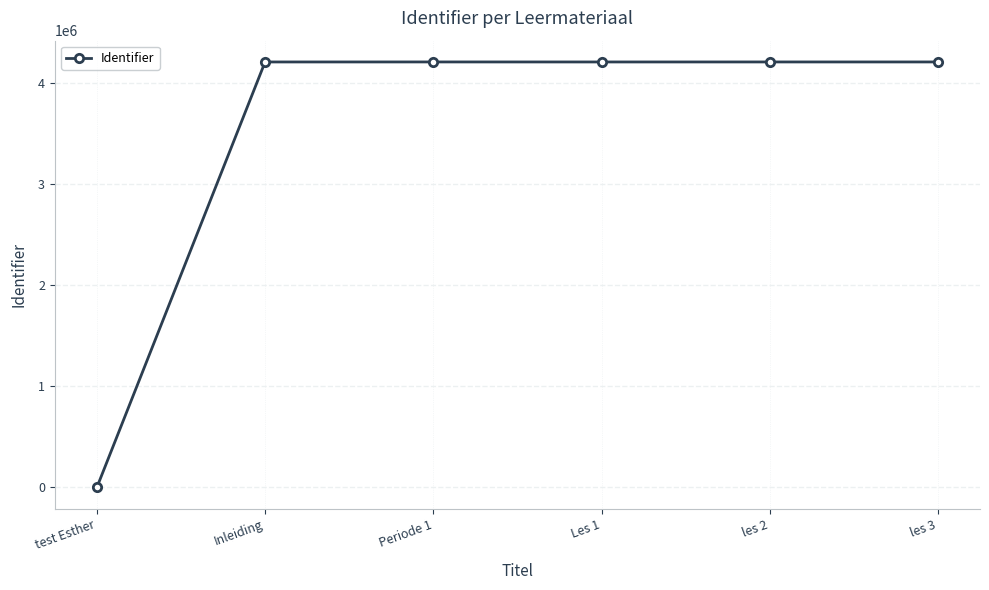

What is the change in value from test Esther to les 3?

+4203283